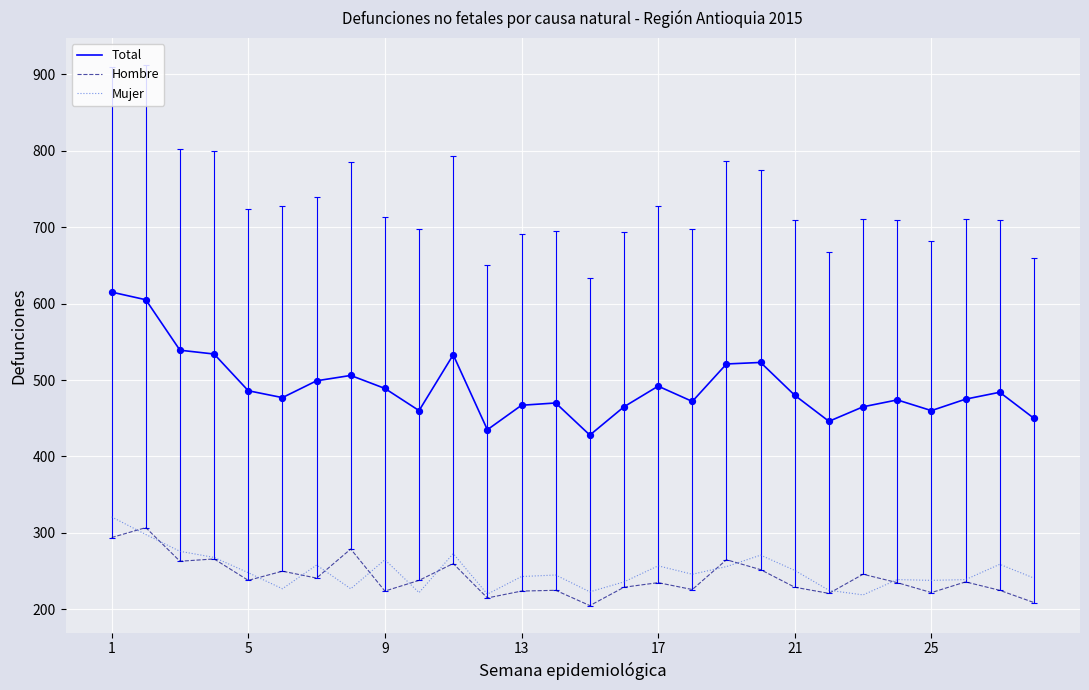

True or false: Mujer and Total intersect in this chart.

False